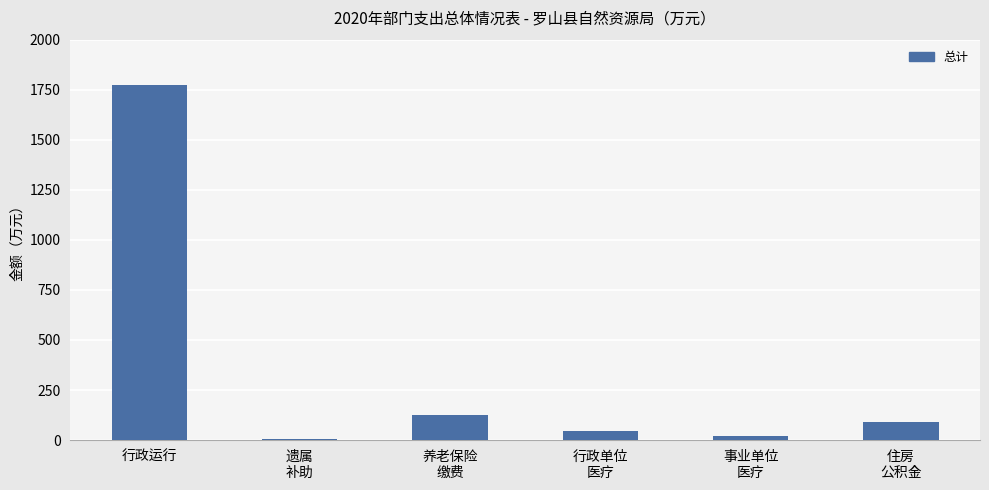

What is the sum of all values?

2053.7